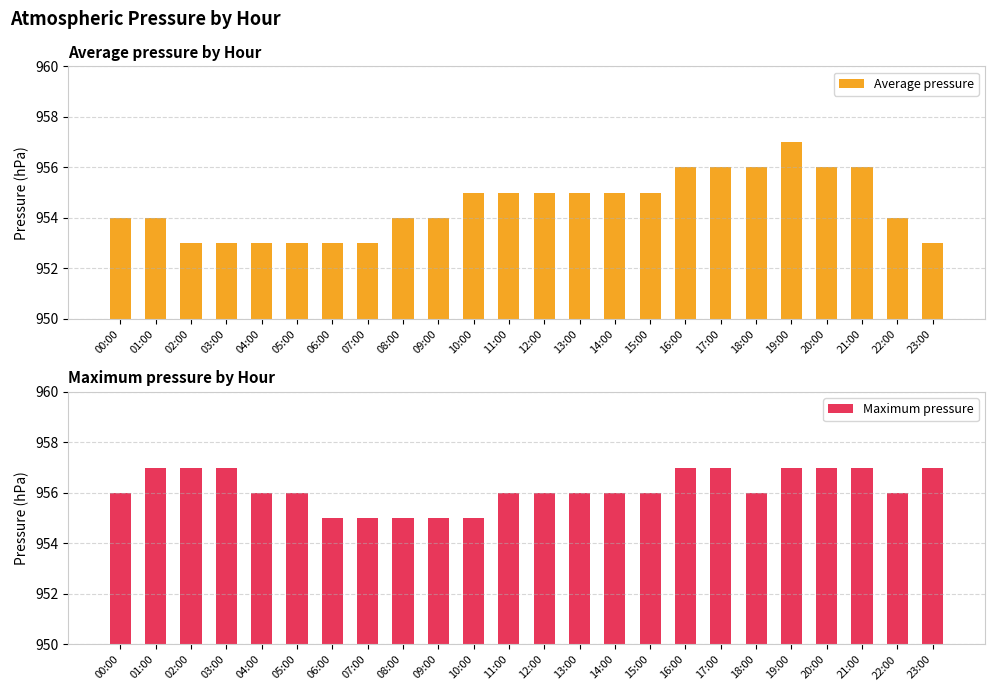

Which series changed the most between 02:00 and 19:00?

Average pressure